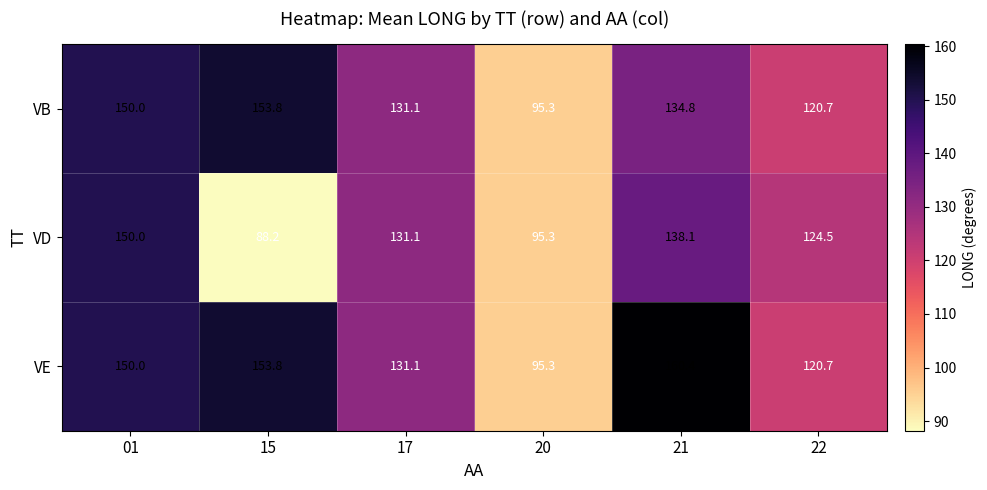

At which category does the chart reach its minimum across all series?

15